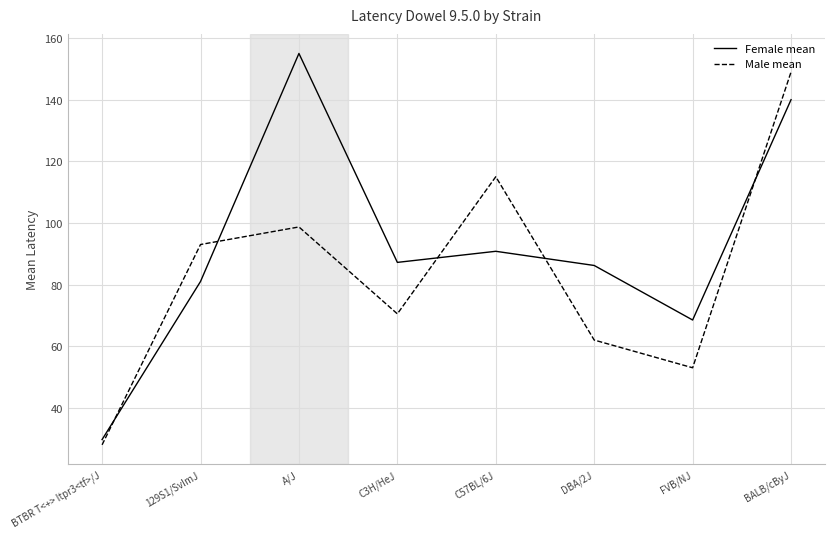

Is it true that Female mean equals 90.8 at C57BL/6J?

True